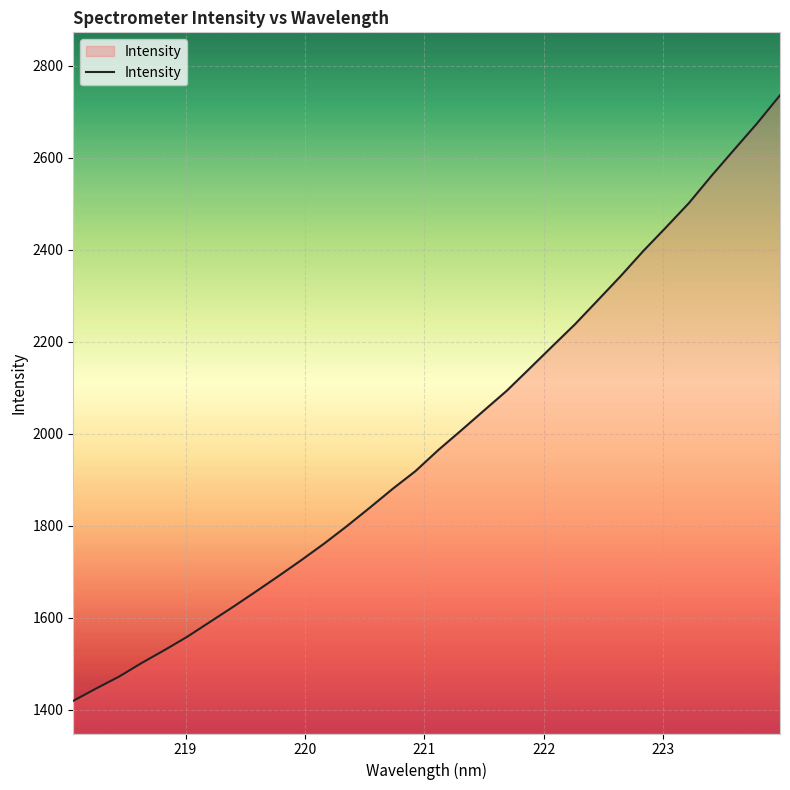

What is the difference between the maximum and minimum values?

1315.9